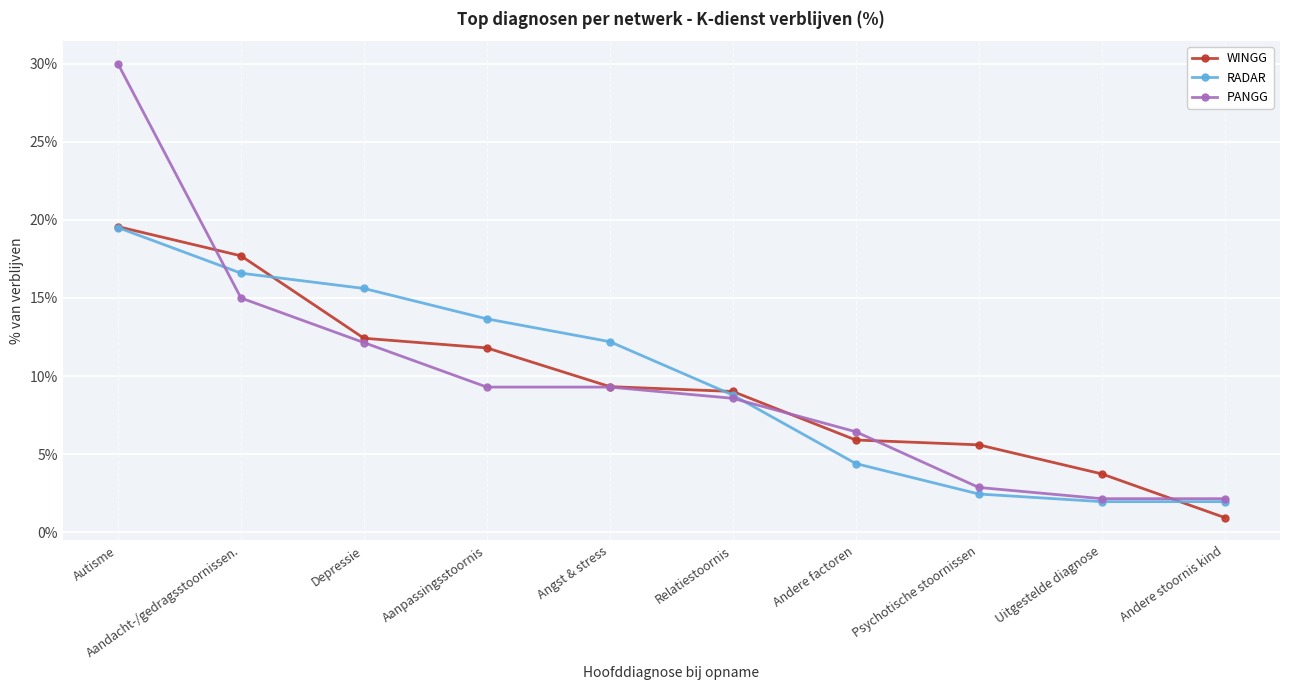

What is the approximate value of WINGG at Andere stoornis kind?

0.9